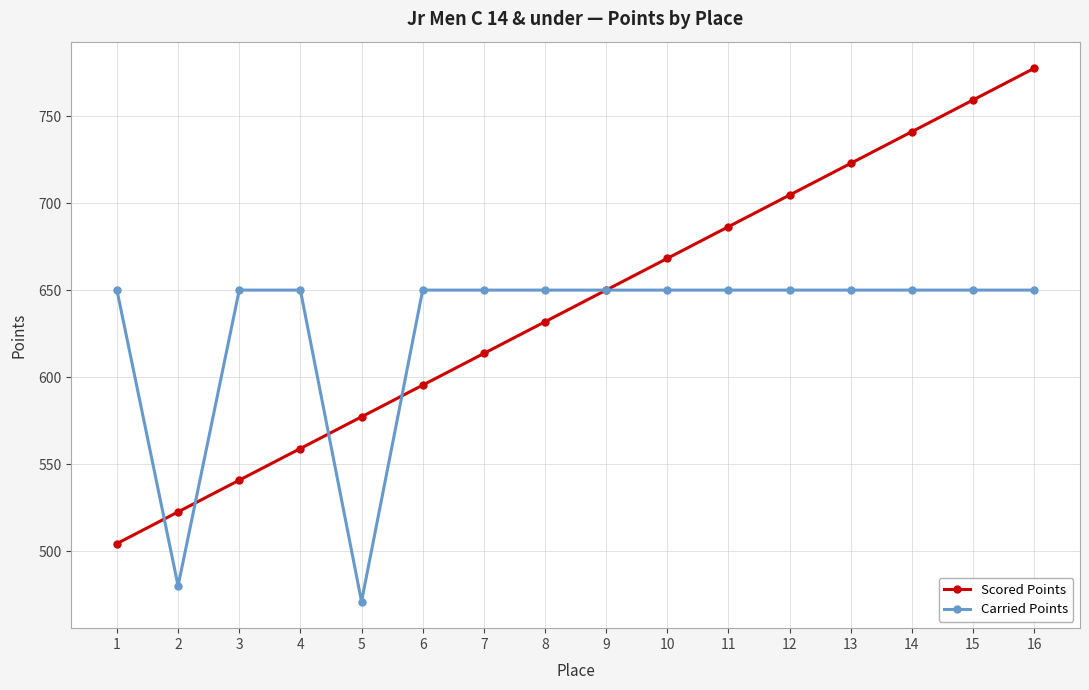

True or false: Scored Points has more than 1 points higher than both neighbors.

False